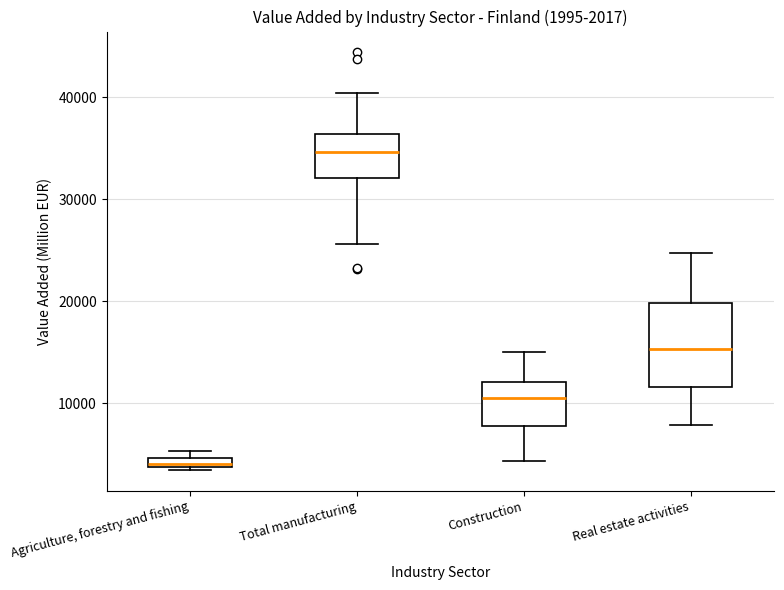

Which box is the tallest, from its lower edge to its upper edge?

Real estate activities